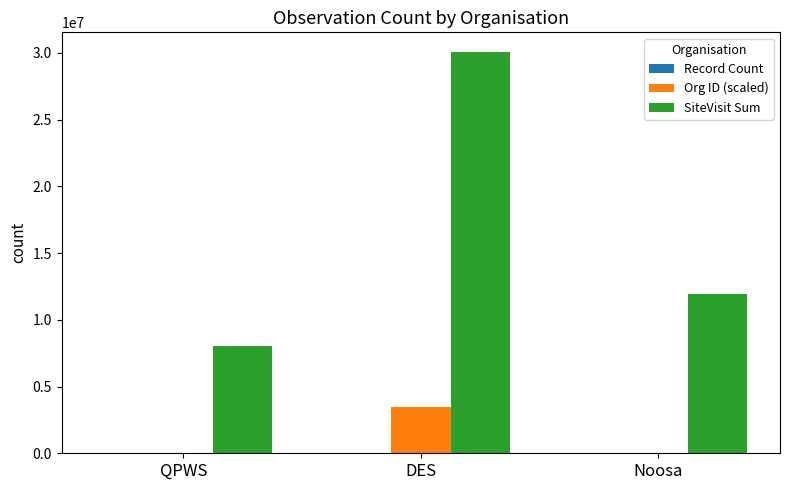

Between DES and Noosa, which series saw the biggest shift?

SiteVisit Sum